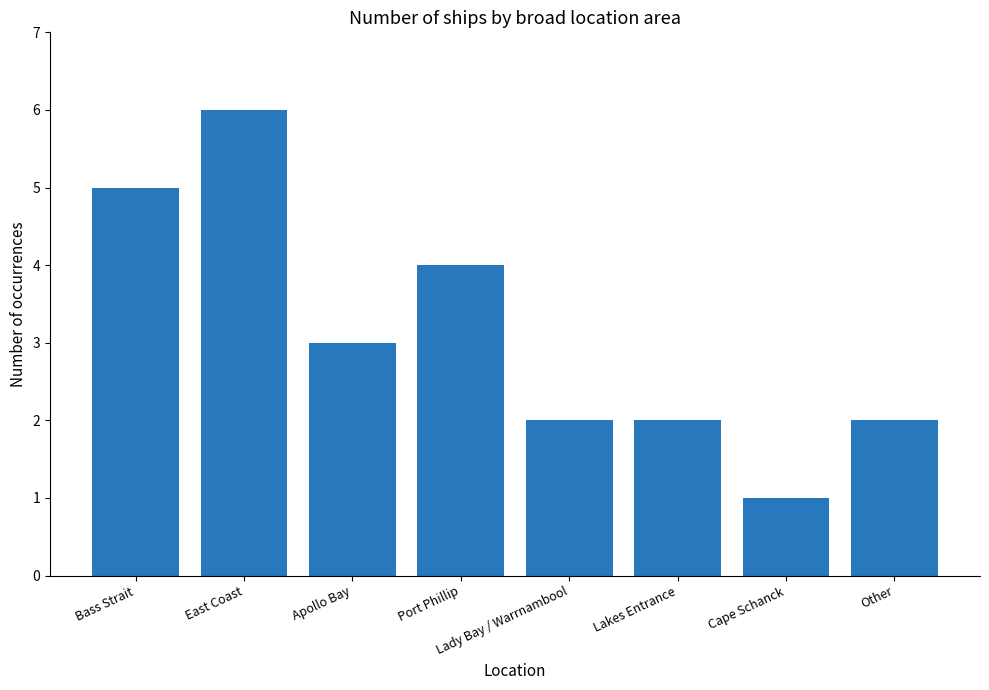

Which category has the lowest value across all series?

Cape Schanck